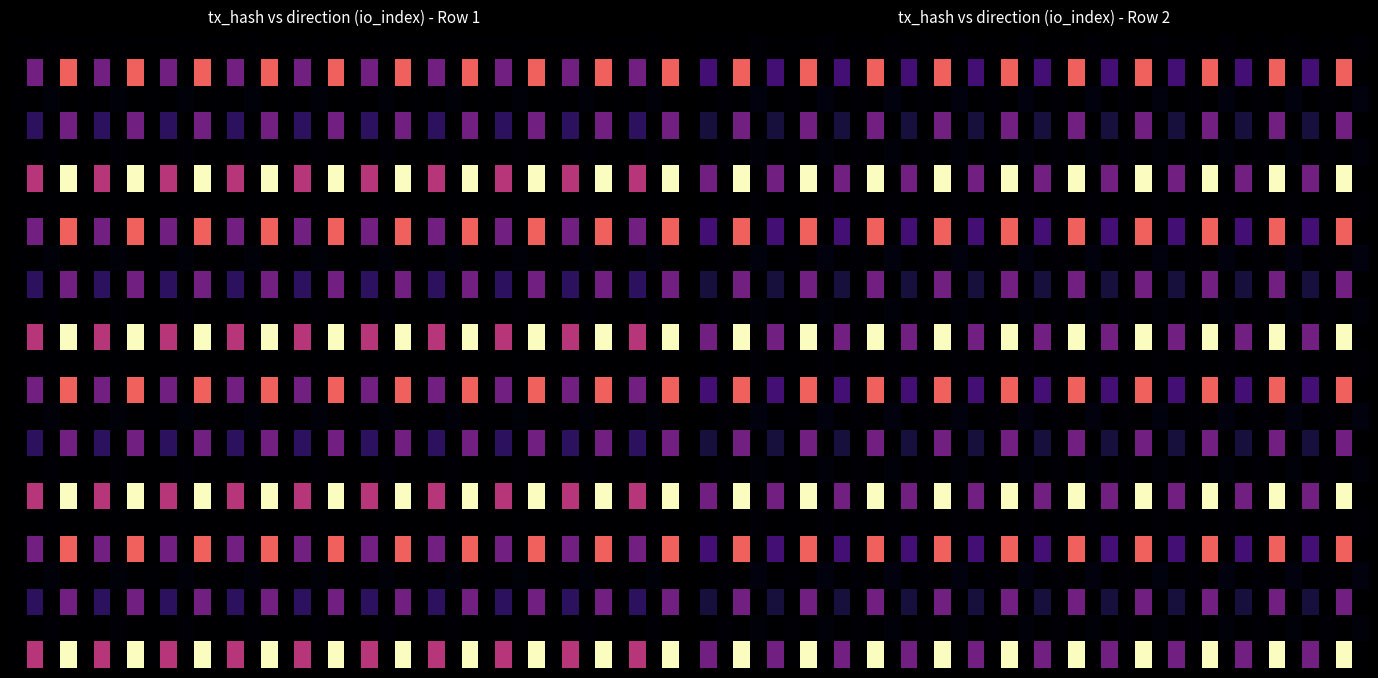

At how many categories does at least one series exceed 34?

10